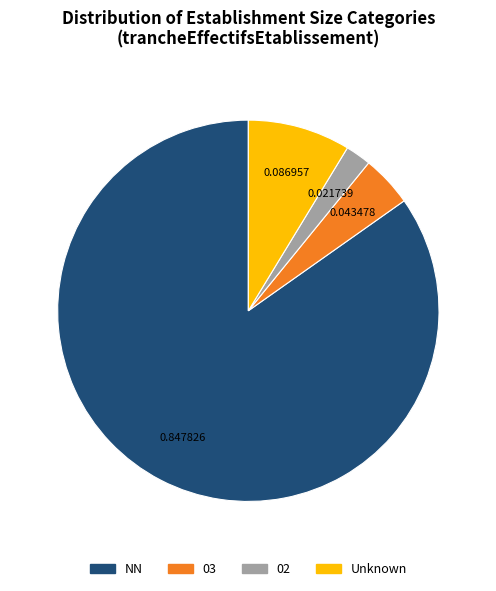

Do 03 and 02 together represent more than half of the pie?

No